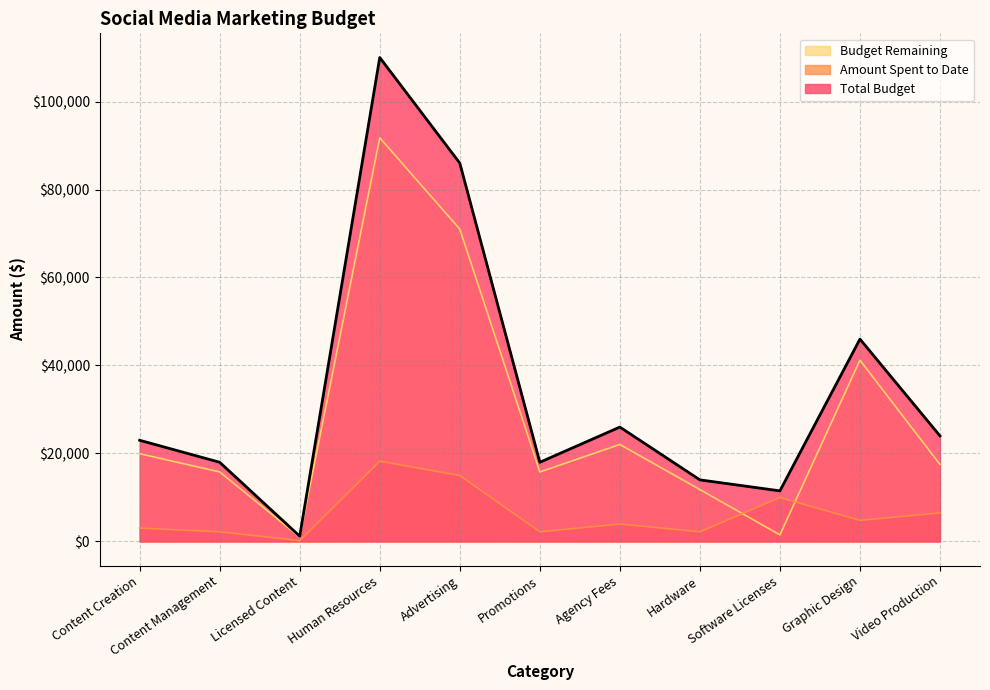

How many values in the Budget Remaining series exceed 17500?

5